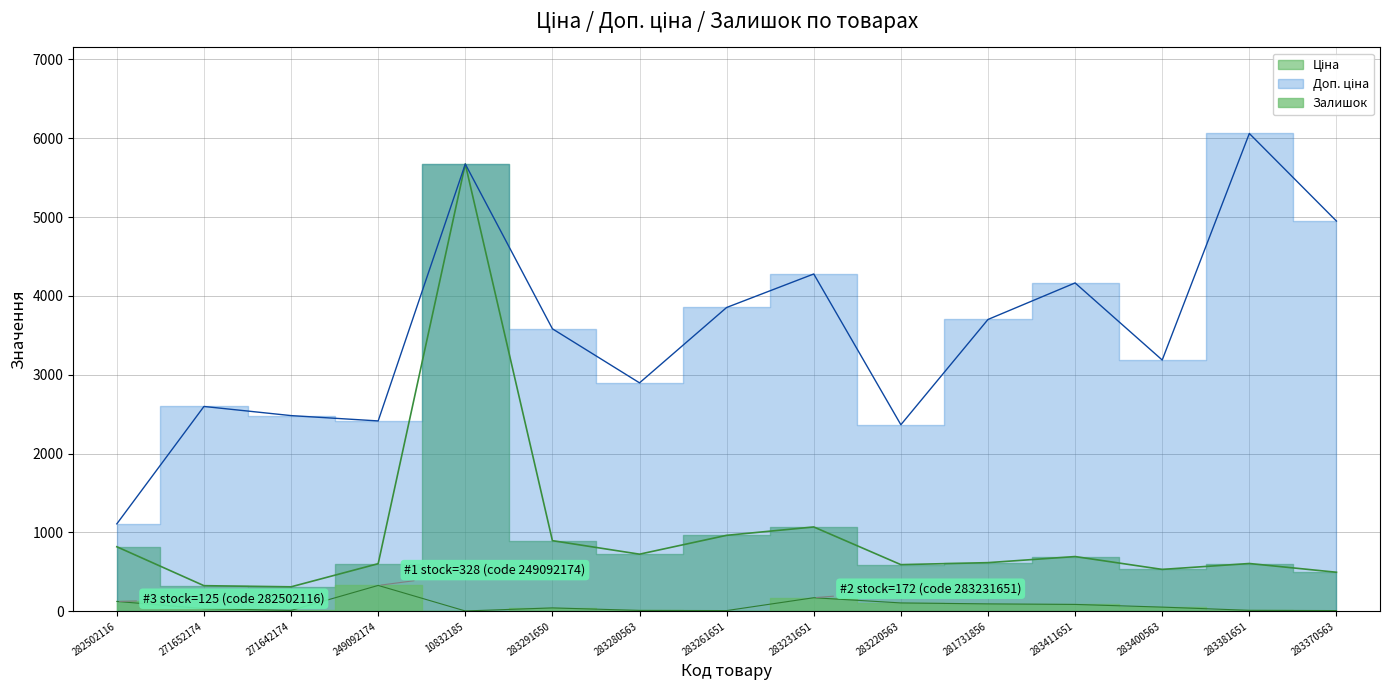

What is the minimum value for Доп. ціна?

1109.2